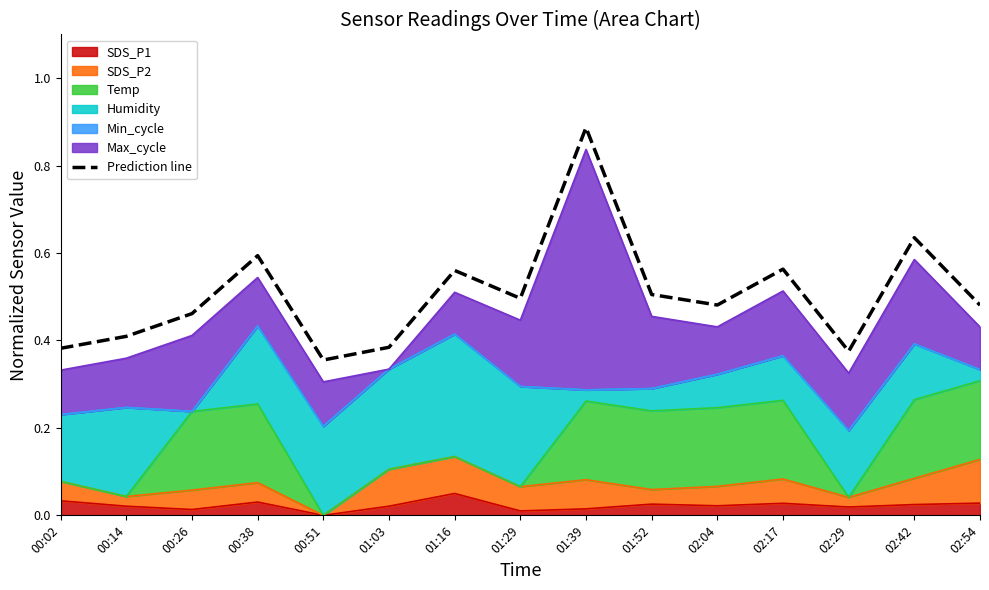

True or false: the data has more than 0 interior local peaks.

True